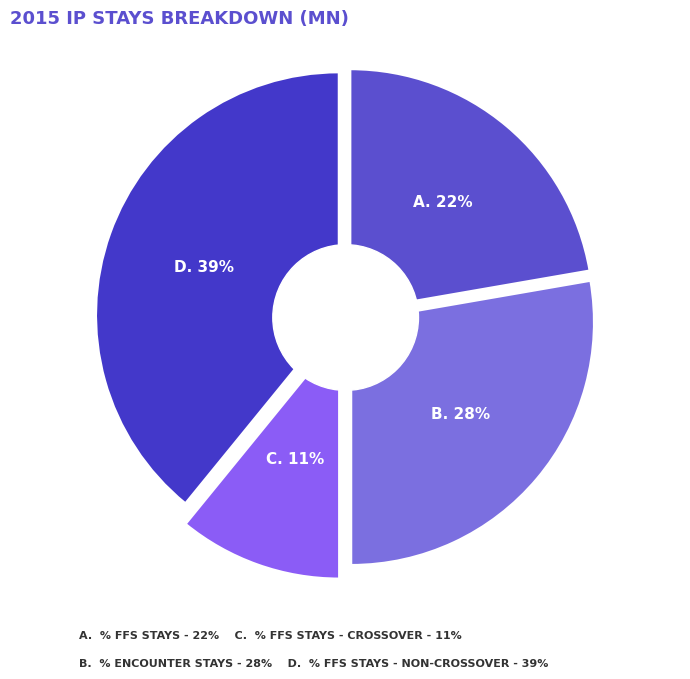

Is there any slice that represents more than half of the pie?

No